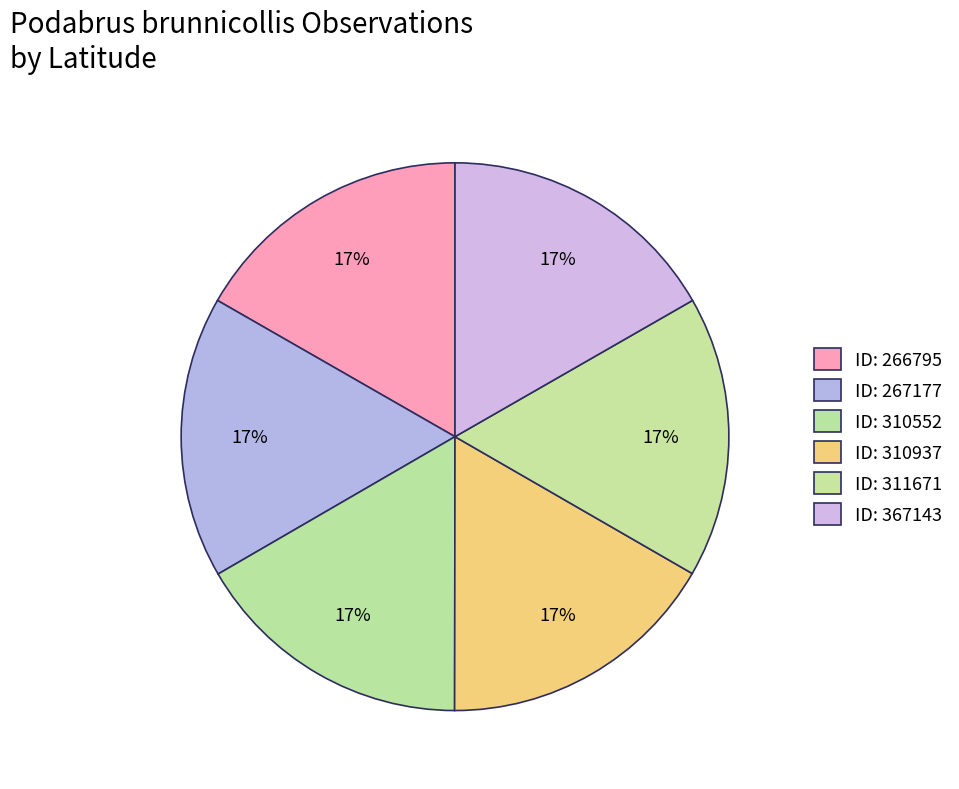

How many slices are in this pie chart?

6